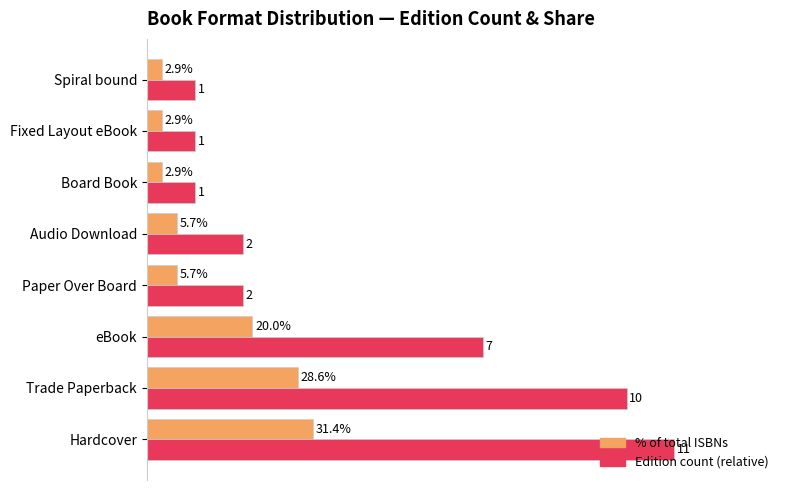

At which category is the sum across all series the highest?

Hardcover